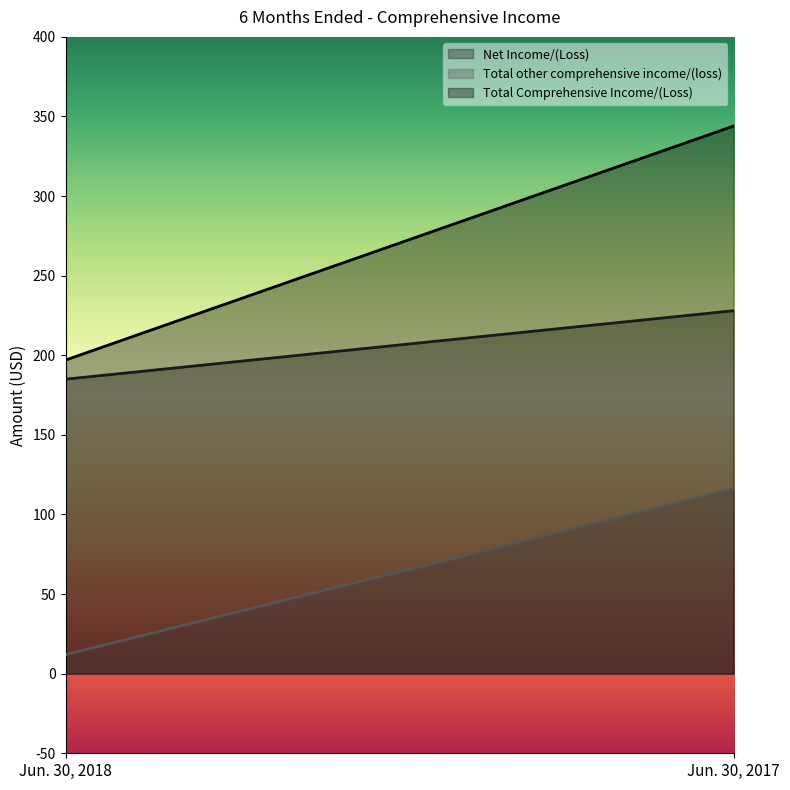

What is the difference between the Total other comprehensive income/(loss) values at Jun. 30, 2017 and Jun. 30, 2018?

104